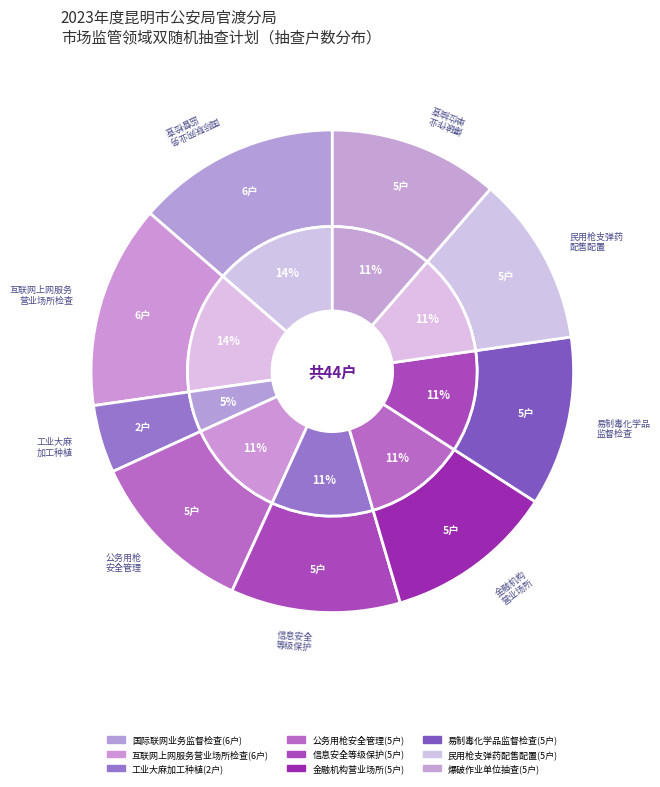

Is it true that 工业大麻加工种植行业 is 5% of the pie?

True